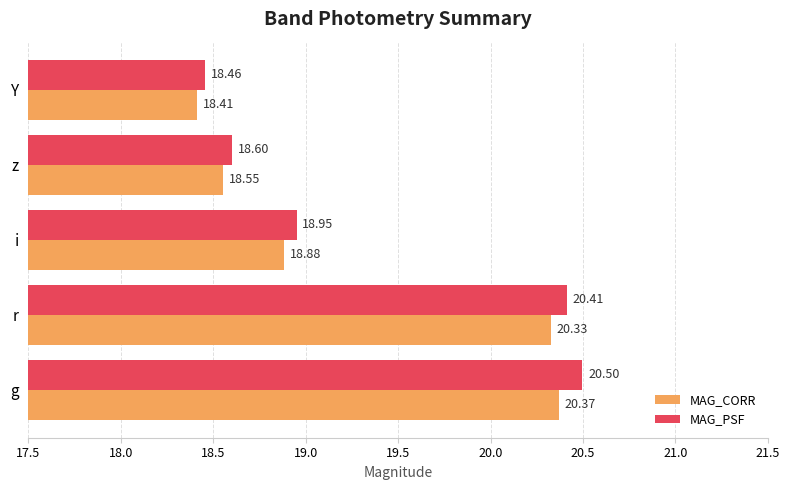

Which series has the largest range (max minus min)?

MAG_PSF